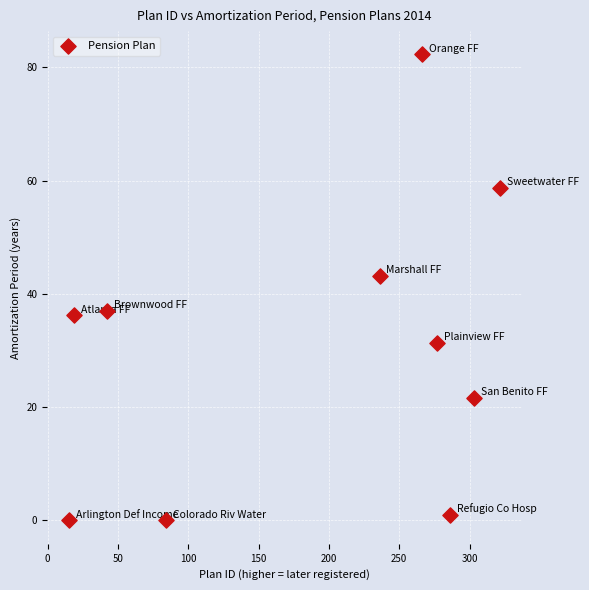

What Y value in the scatter plot is closest to 41?

43.2